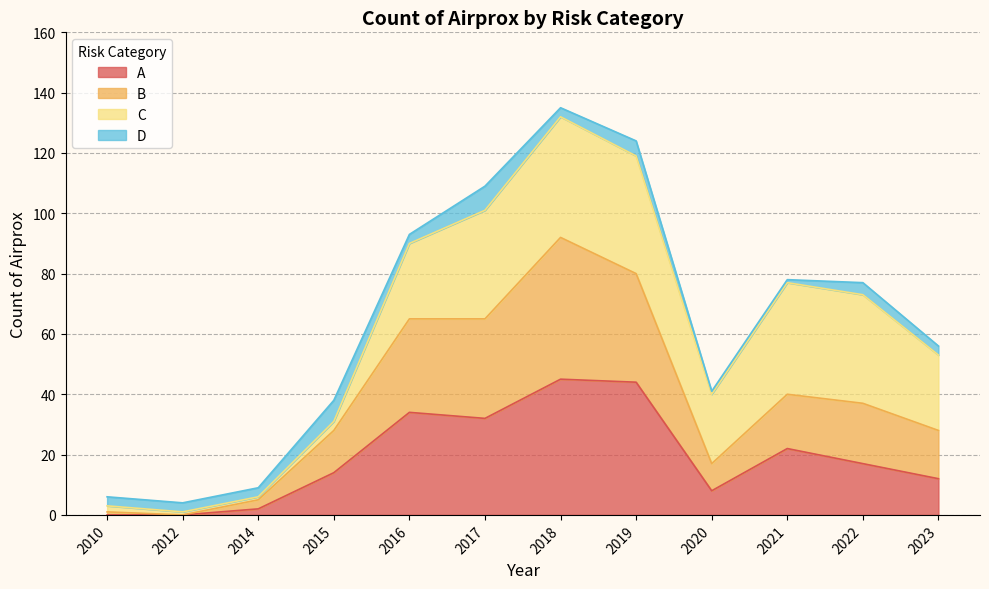

What is the value of the B point at the 6th from the left?

65